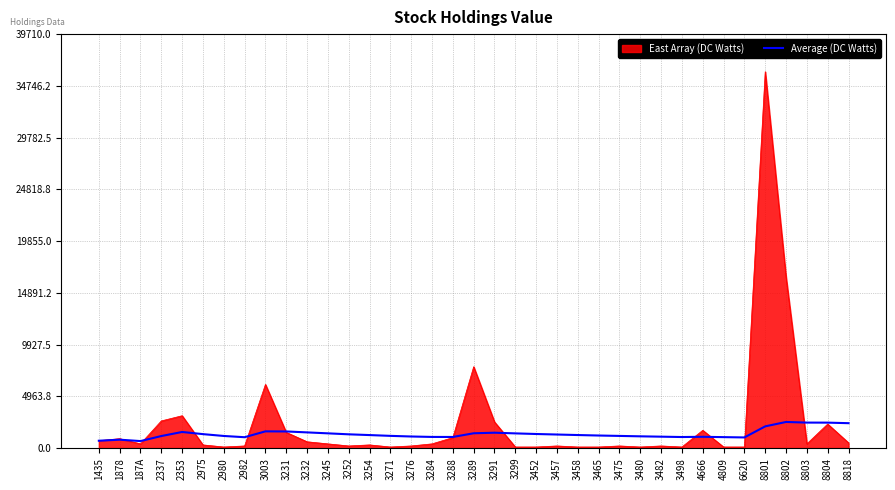

True or false: East Array (DC Watts) has a value of 100.0 at 3465.

True